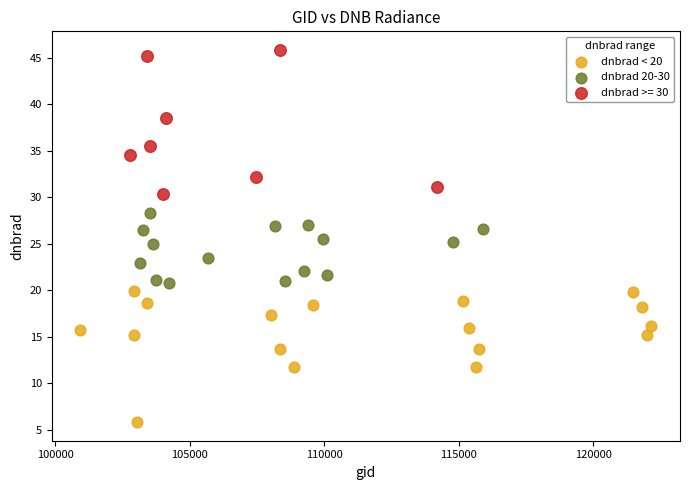

Which series contains the highest Y value?

dnbrad >= 30